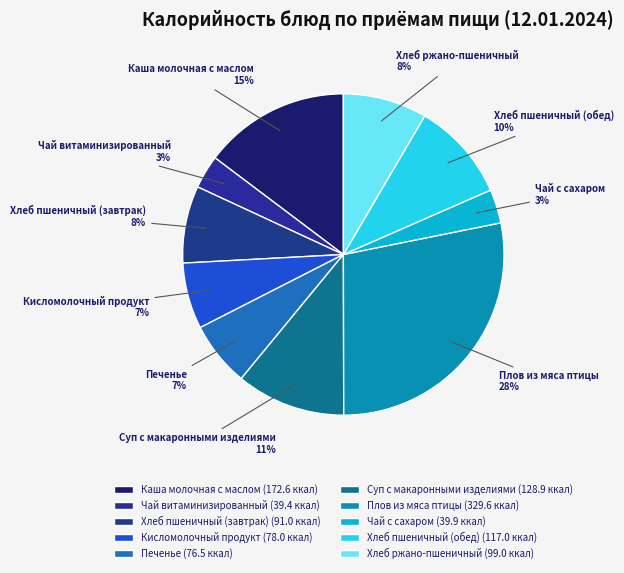

Is there a majority slice in this chart?

No